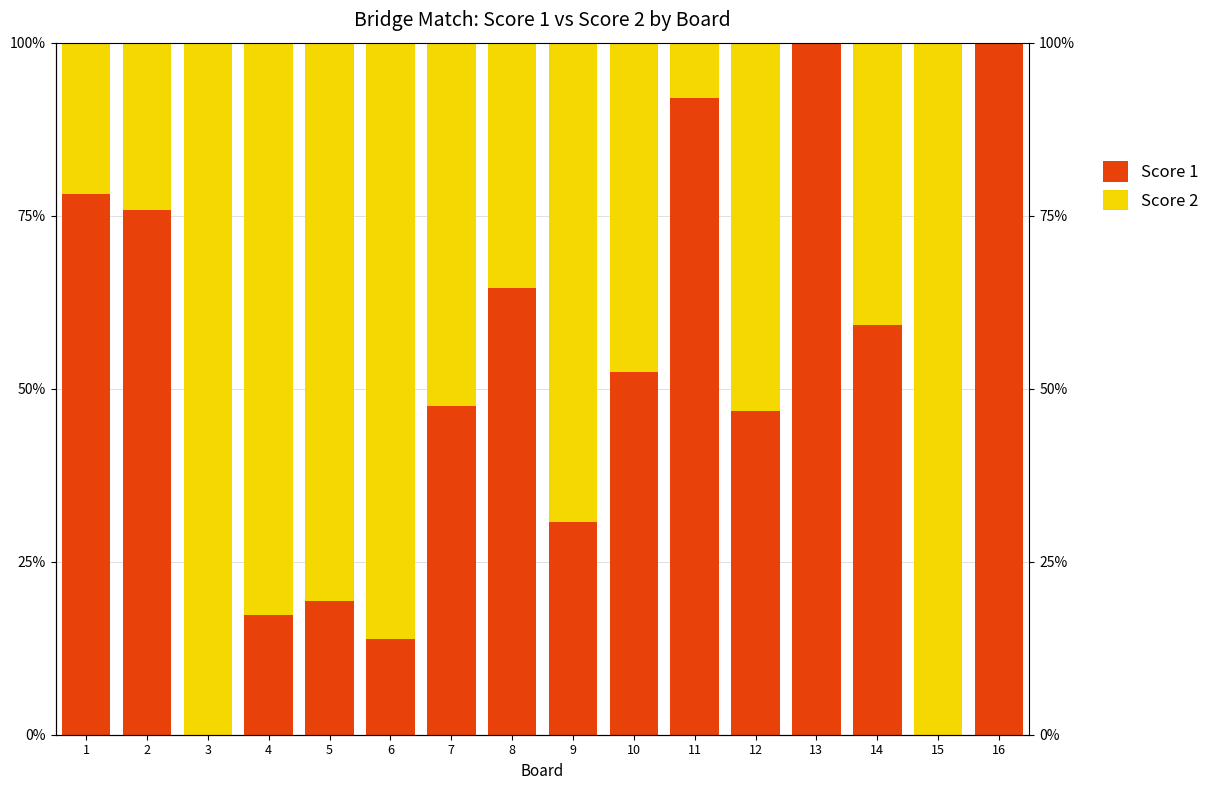

How many data points in Score 2 are above 52?

8